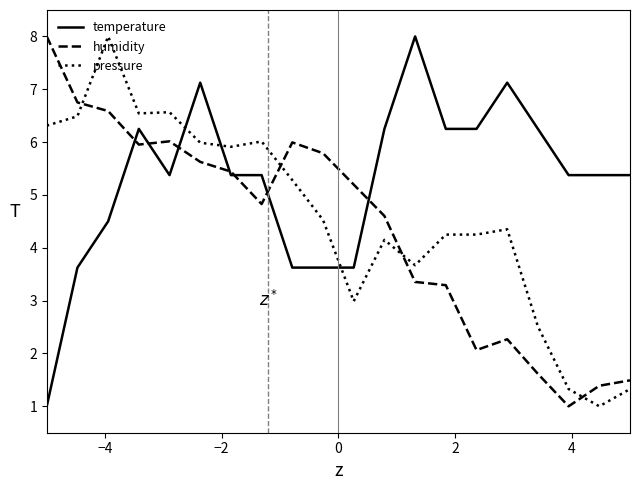

What is the highest value of the temperature series?

8.0